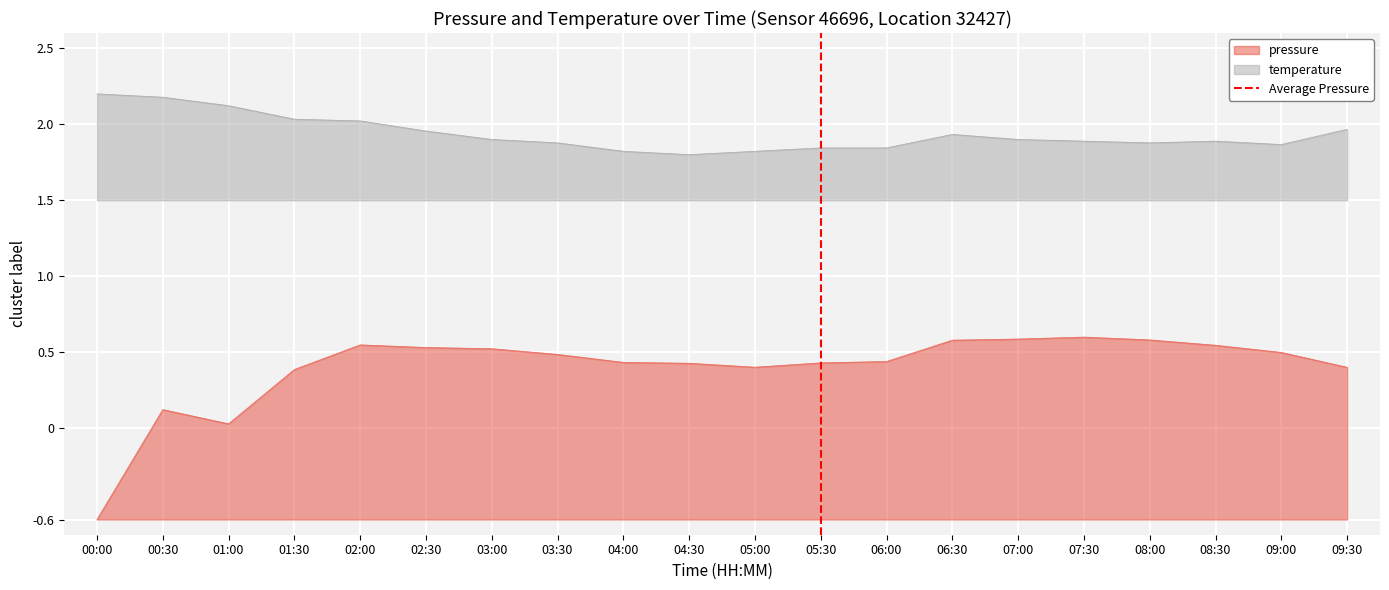

True or false: pressure and temperature intersect in this chart.

False